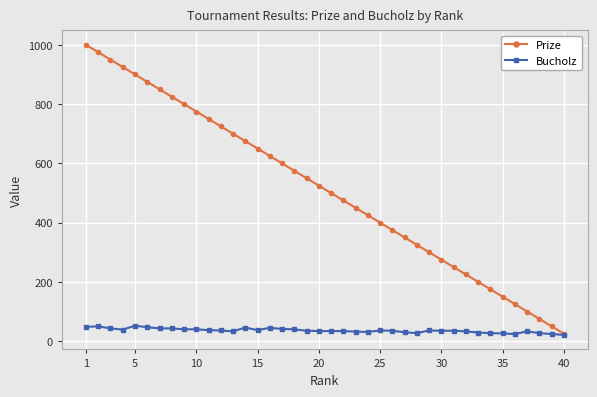

Which series has the largest total across all categories?

Prize